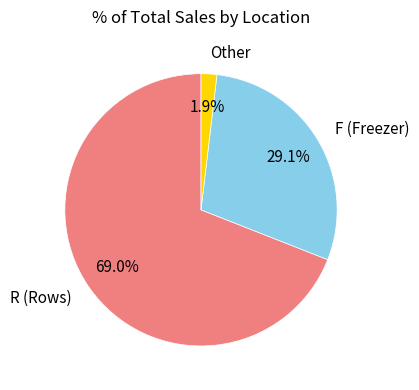

Rank the categories by value from lowest to highest.

Other, F (Freezer), R (Rows)